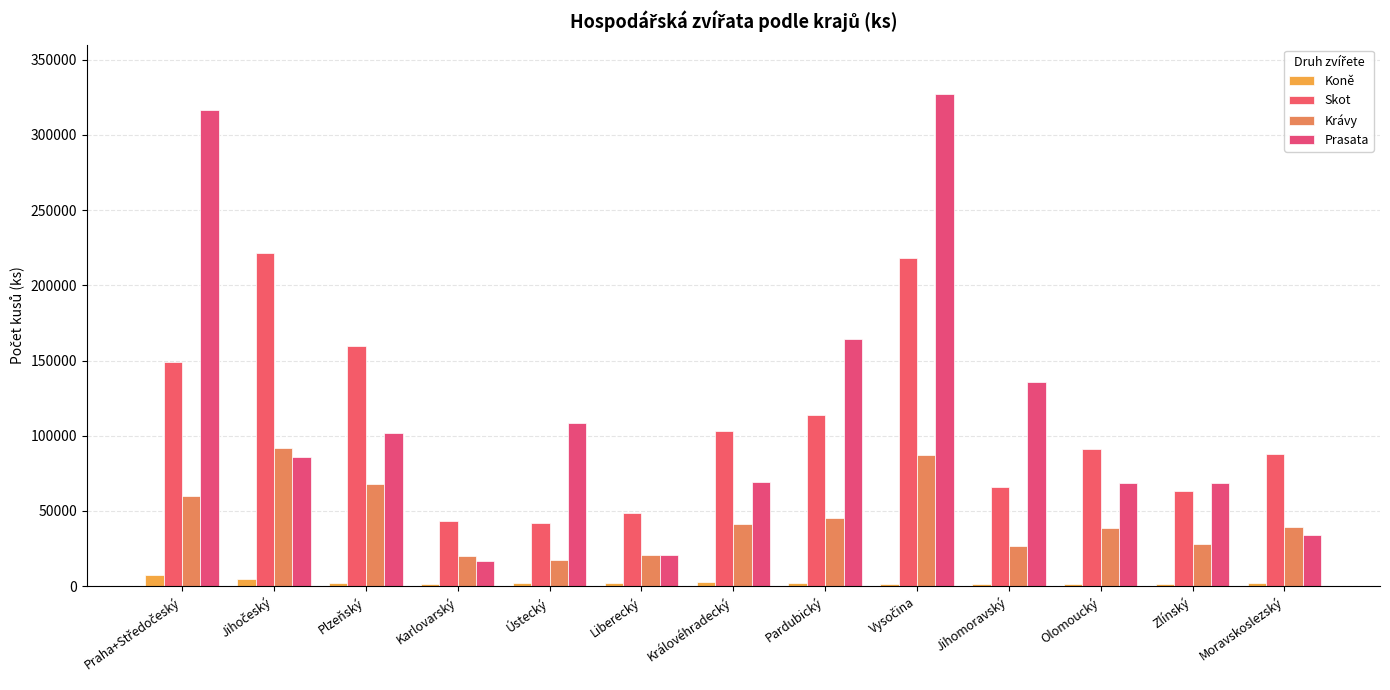

How many categories are shown in the chart?

13